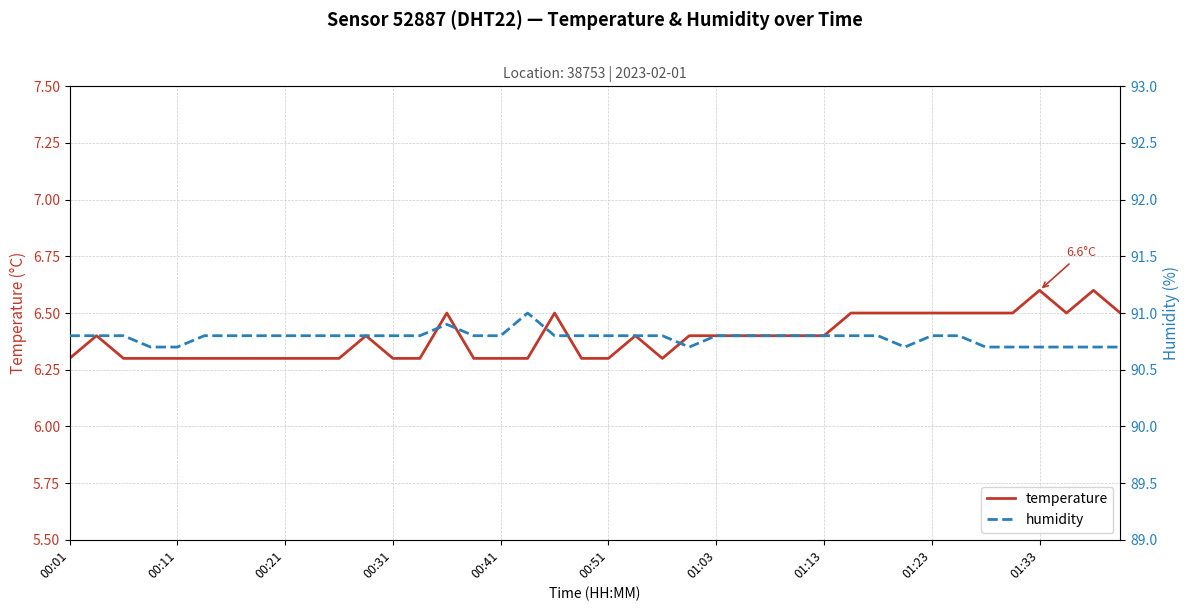

Which series has the largest range (max minus min)?

temperature